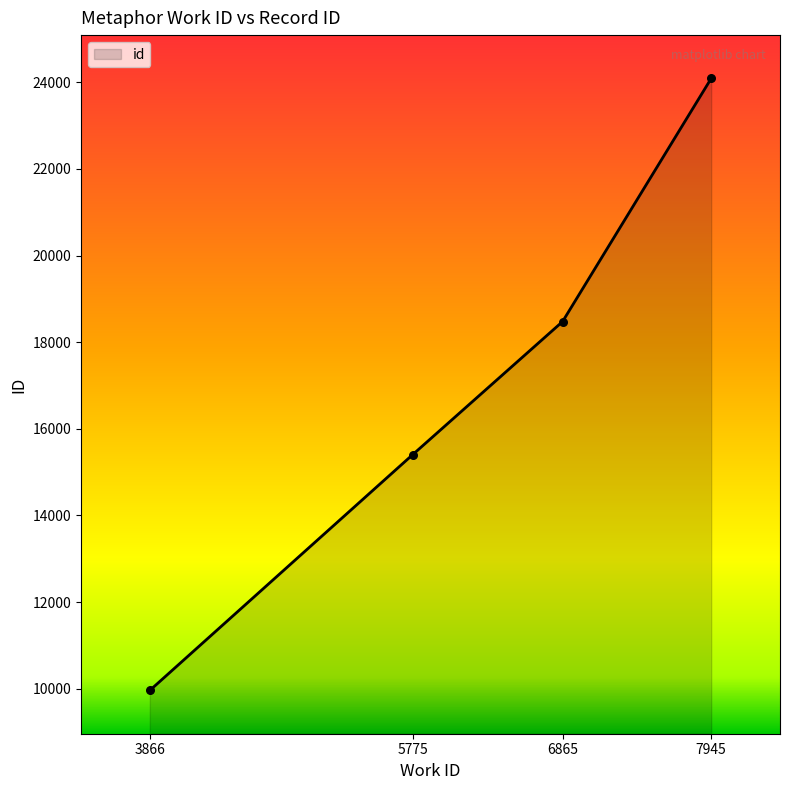

What is the change in value from 5775 to 6865?

+3074